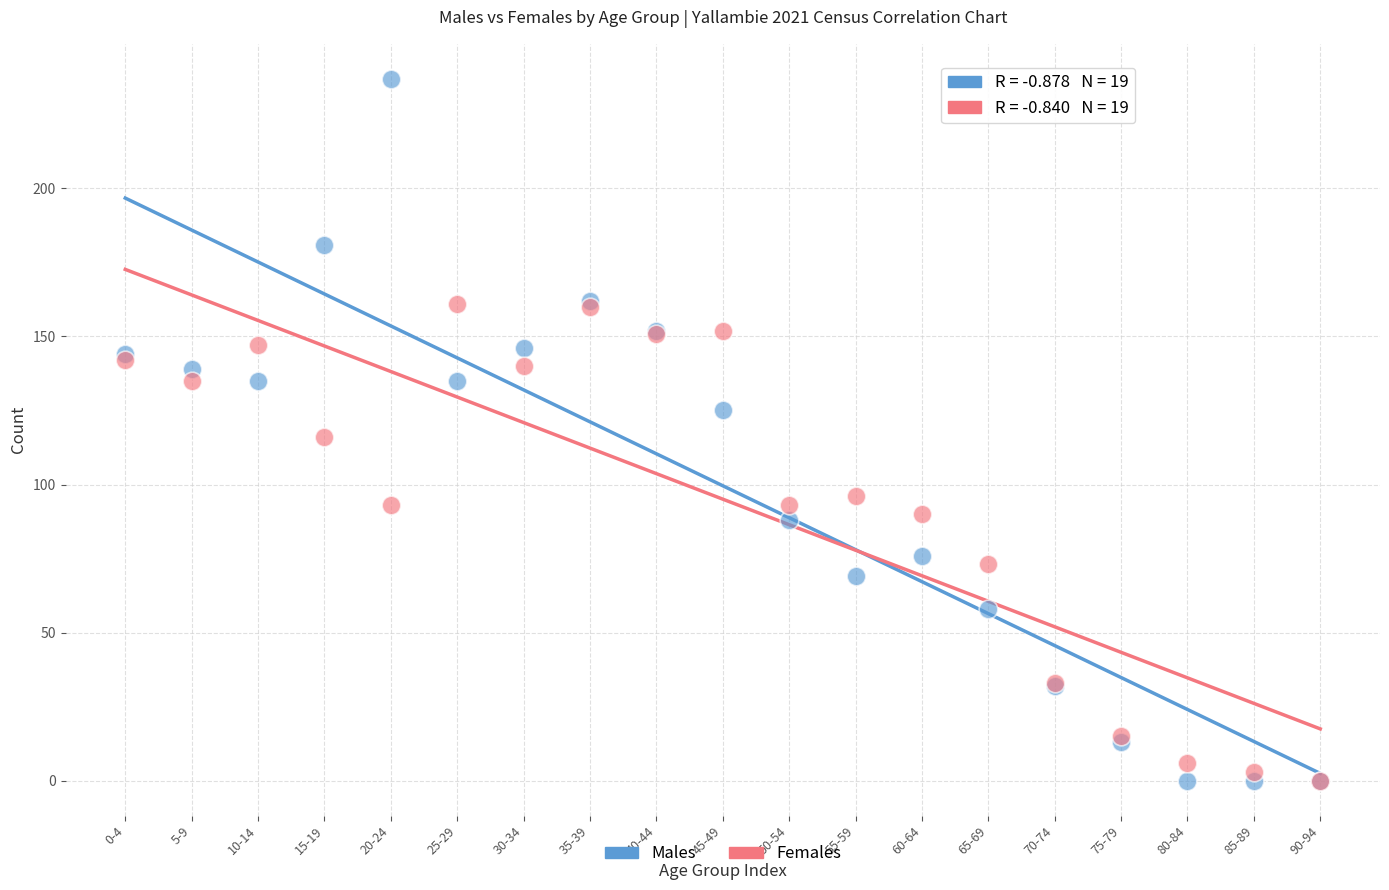

What are all the series names shown in the legend?

Males, Females